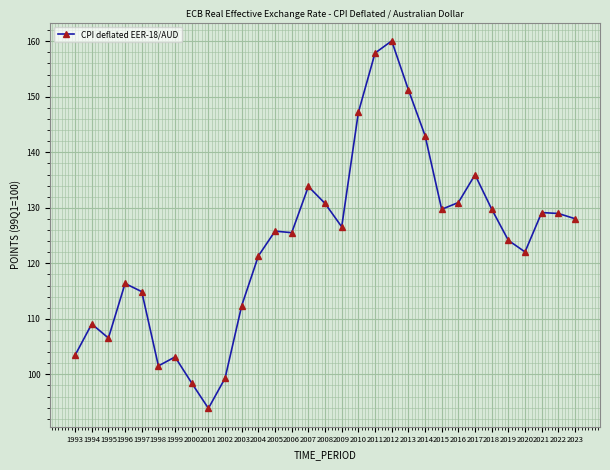

Between 1997 and 1995, which is larger?

1997